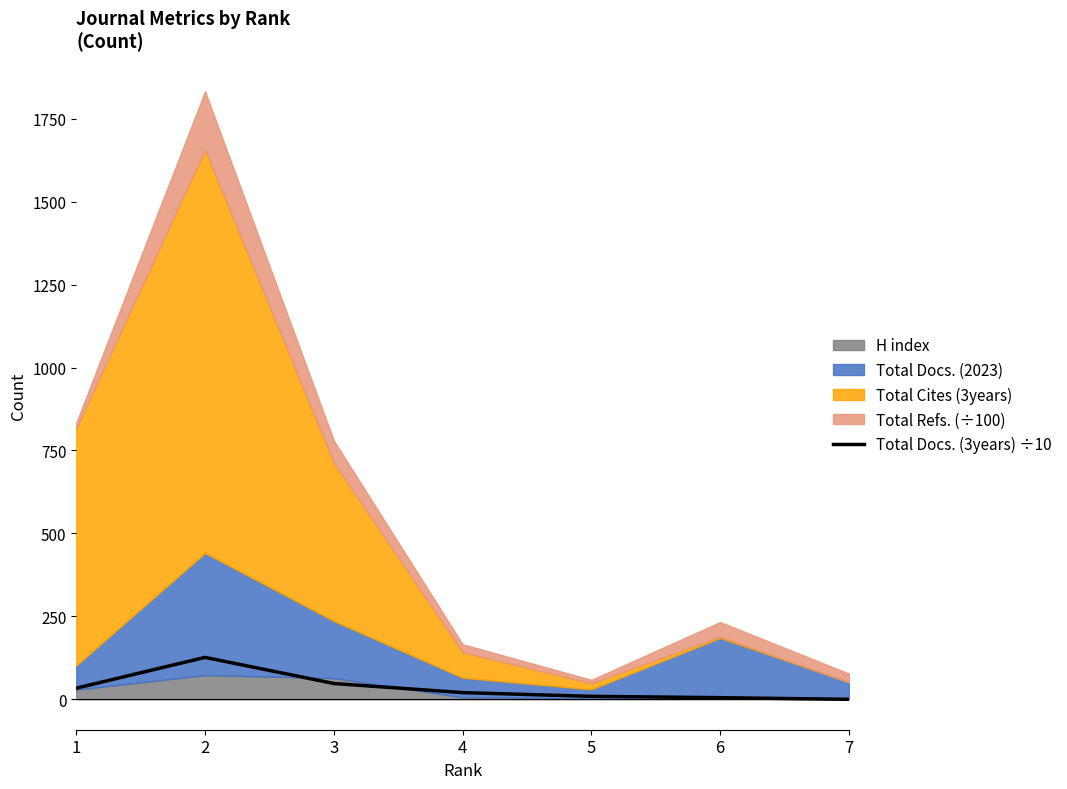

True or false: the data shows 2.3 at 5.

False